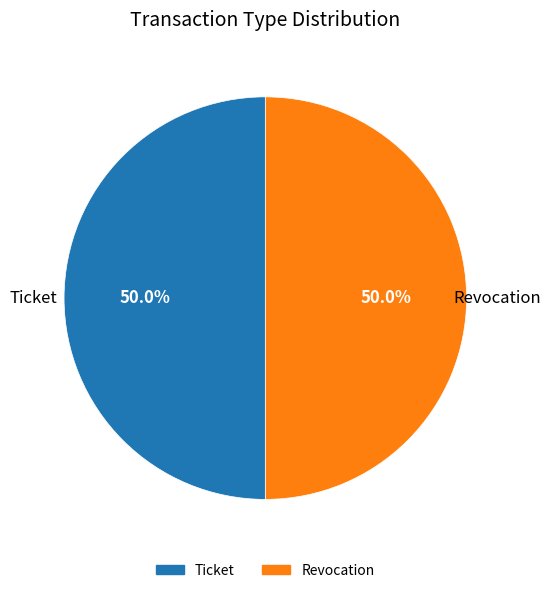

What percentage is NOT represented by Revocation?

50.0%